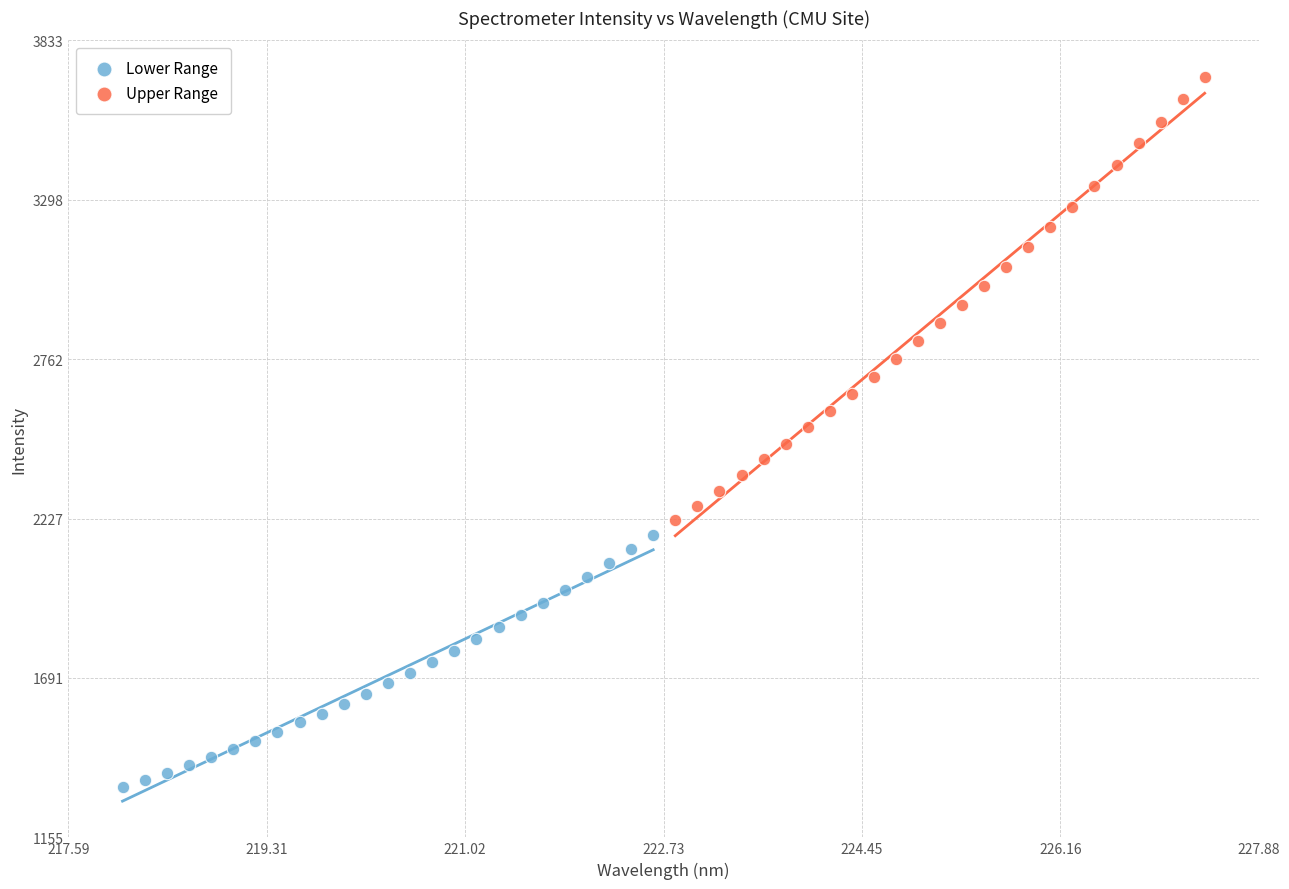

Which series reaches the minimum Y coordinate?

Lower Range